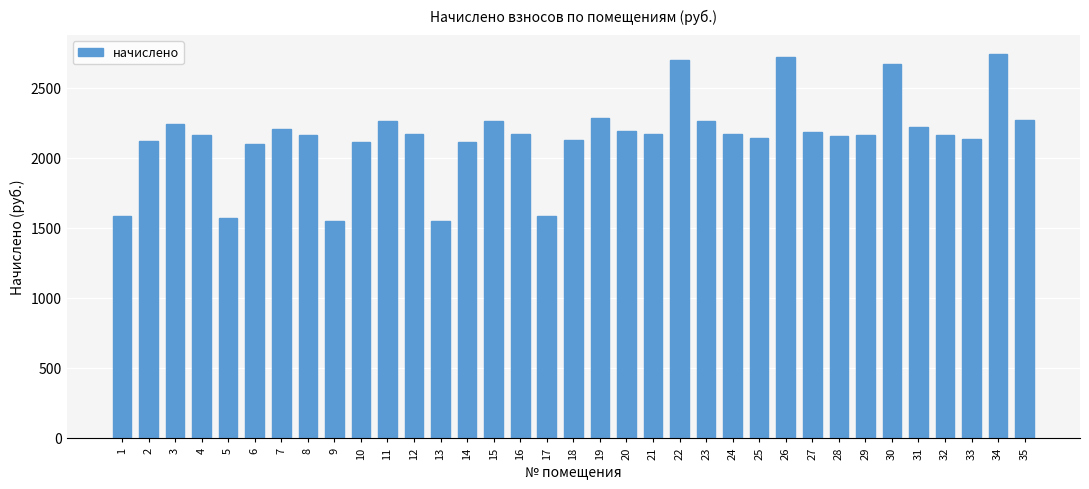

Is it true that the value at 15 is 3704.2?

False